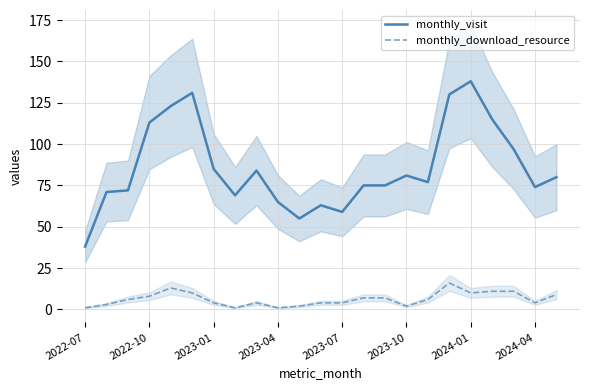

How many lines are shown in the chart?

2